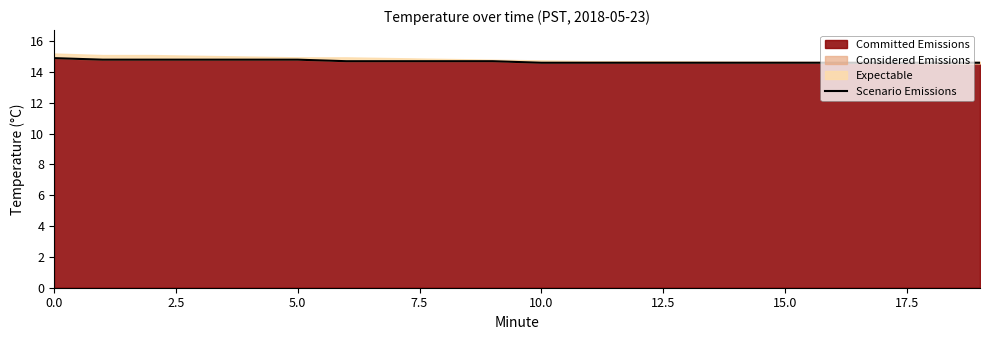

What is the minimum value for Committed Emissions?

14.6